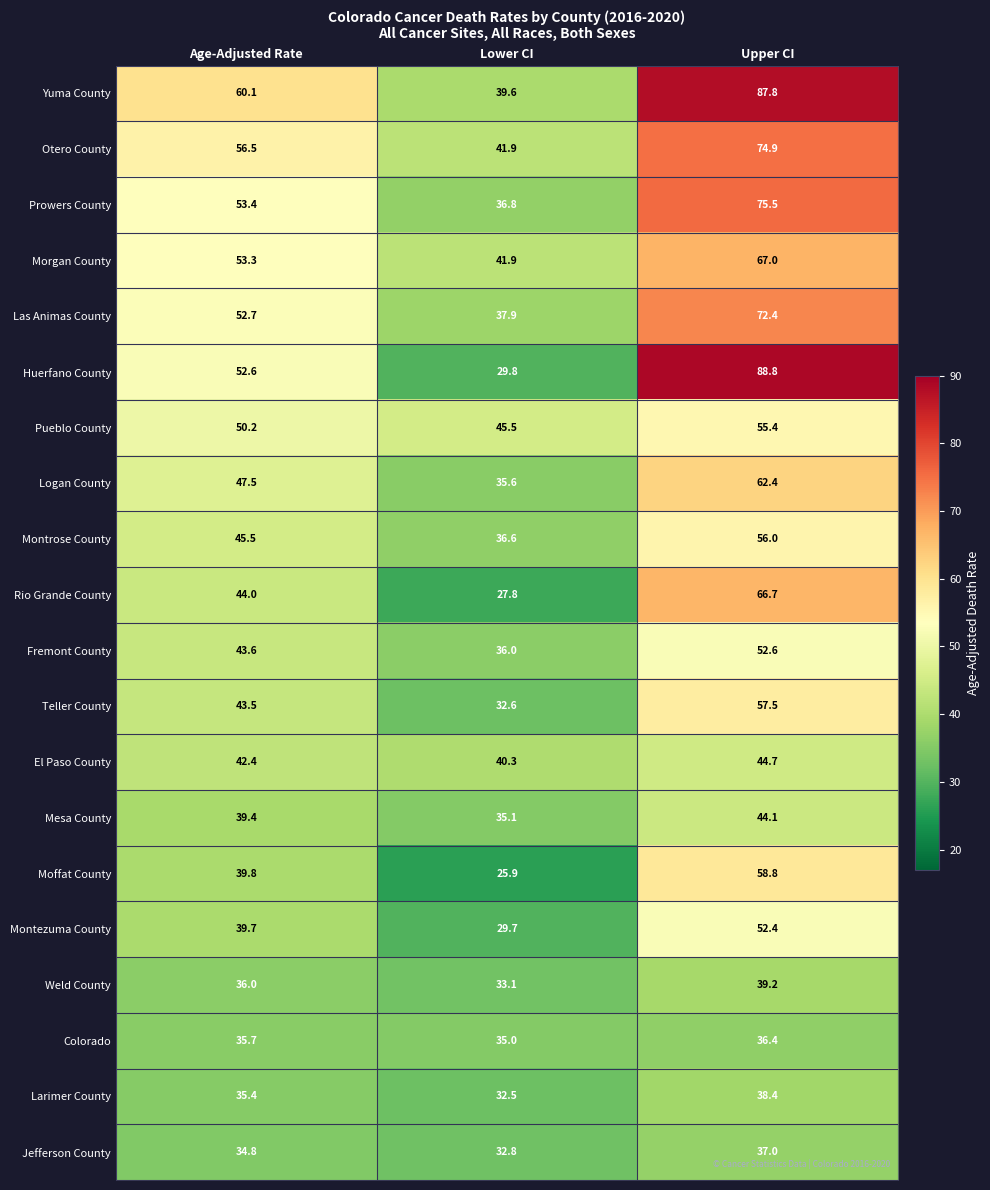

Which series changed the most between Lower CI and Upper CI?

Huerfano County